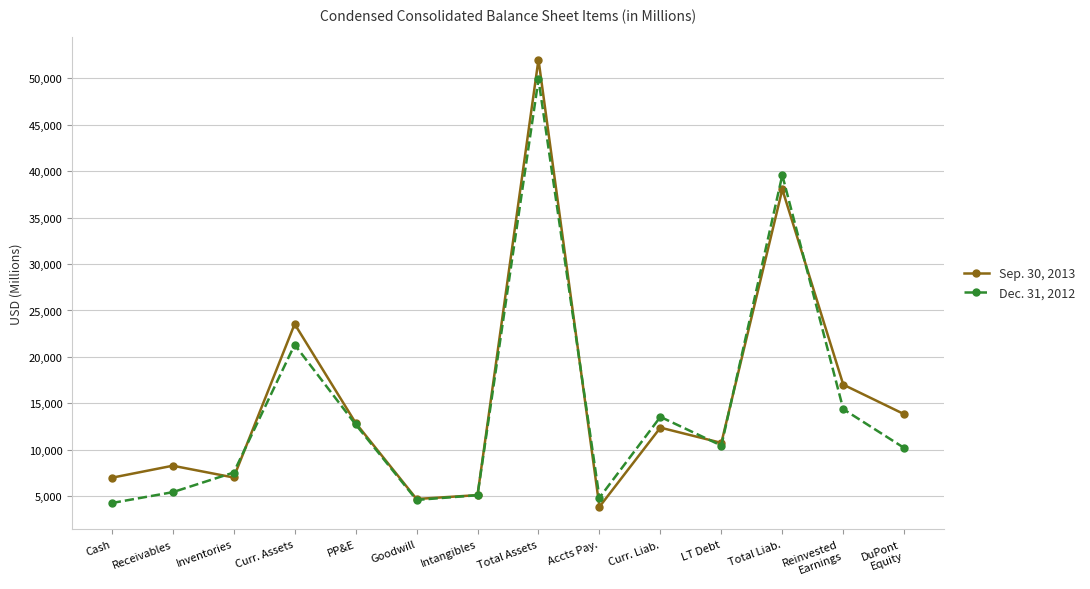

What is the difference between the Dec. 31, 2012 values at Total Assets and Reinvested
Earnings?

35476